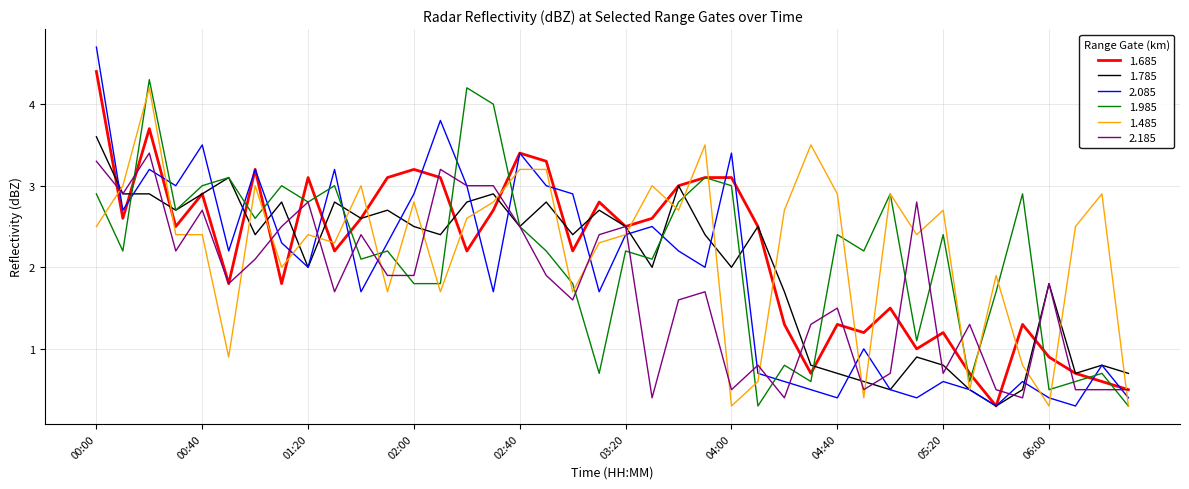

What is the maximum value for 1.785?

3.6